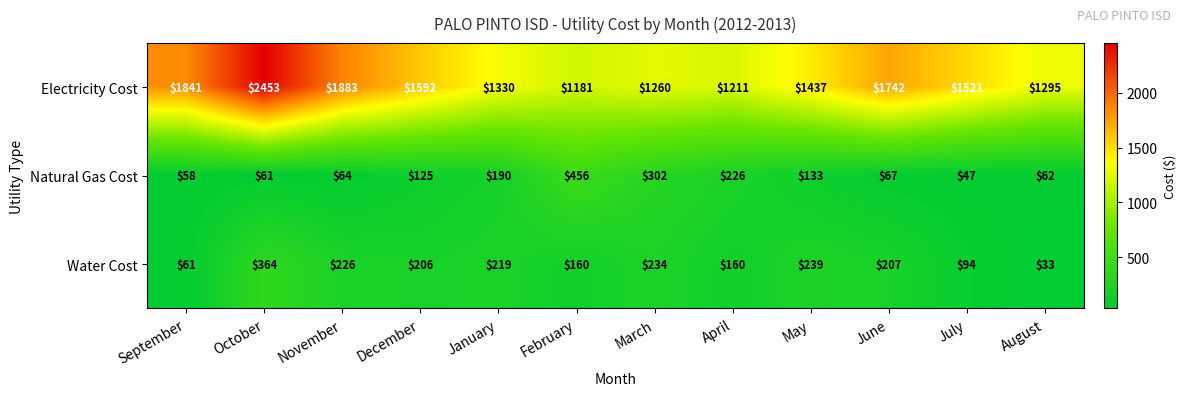

Which category has the highest value across all series?

October